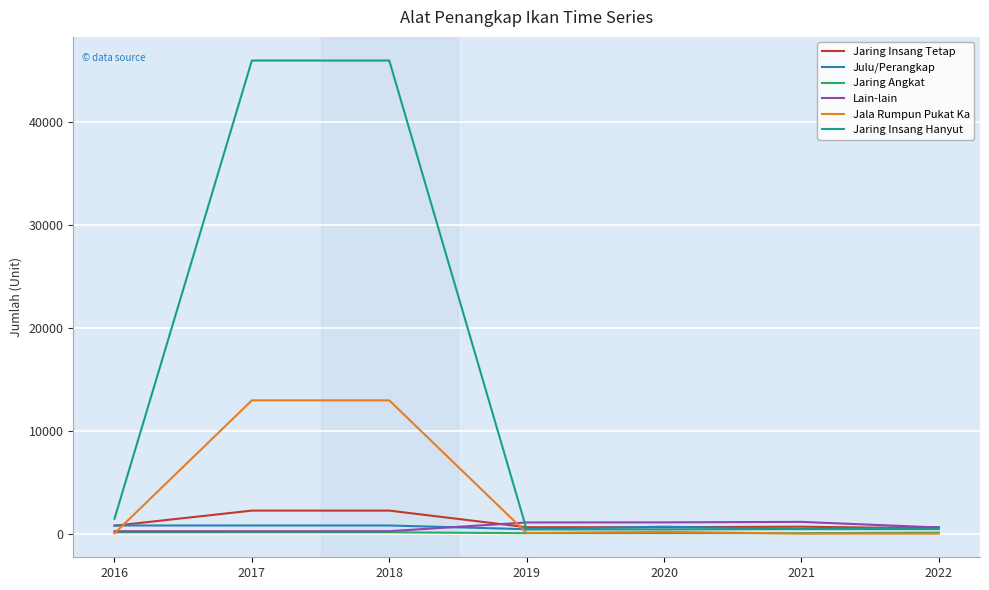

What is the maximum value shown in the chart?

45948